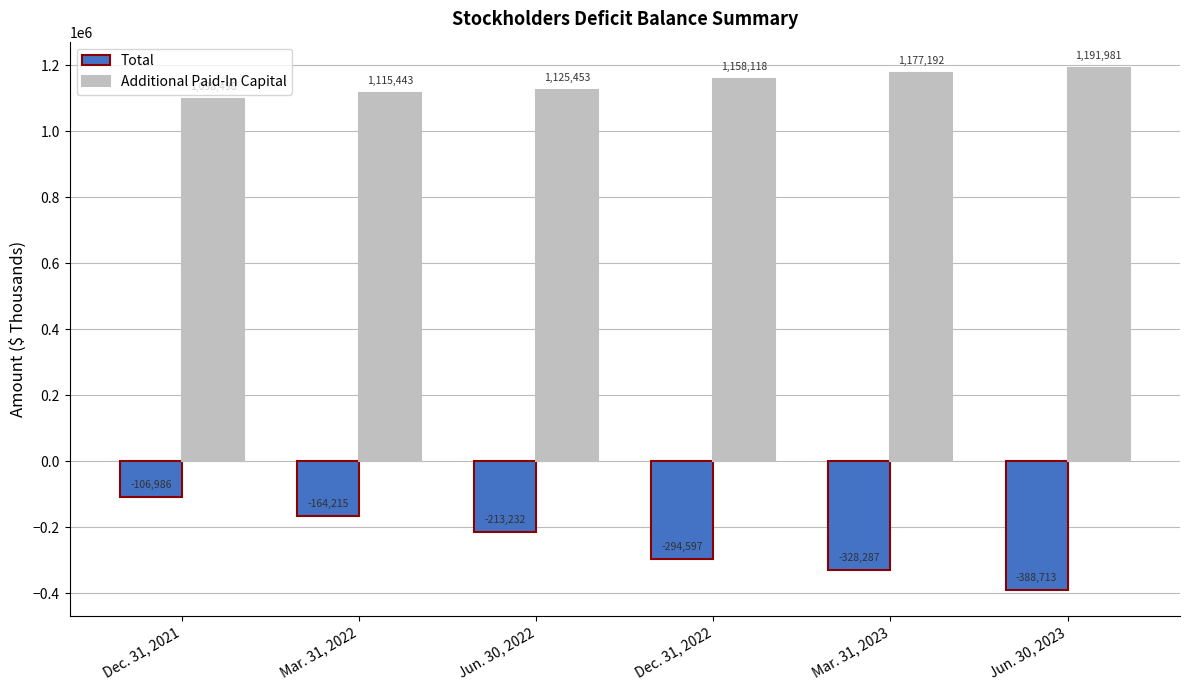

What is the value of the Total bar at the 3rd from the left?

-213232